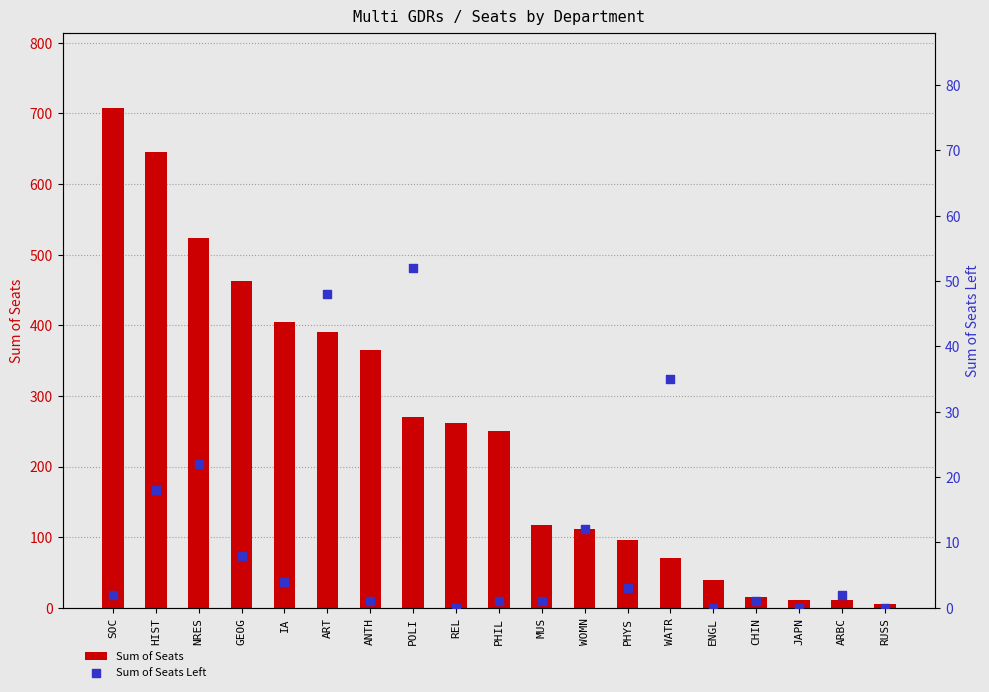

At how many categories does at least one series exceed 369?

6